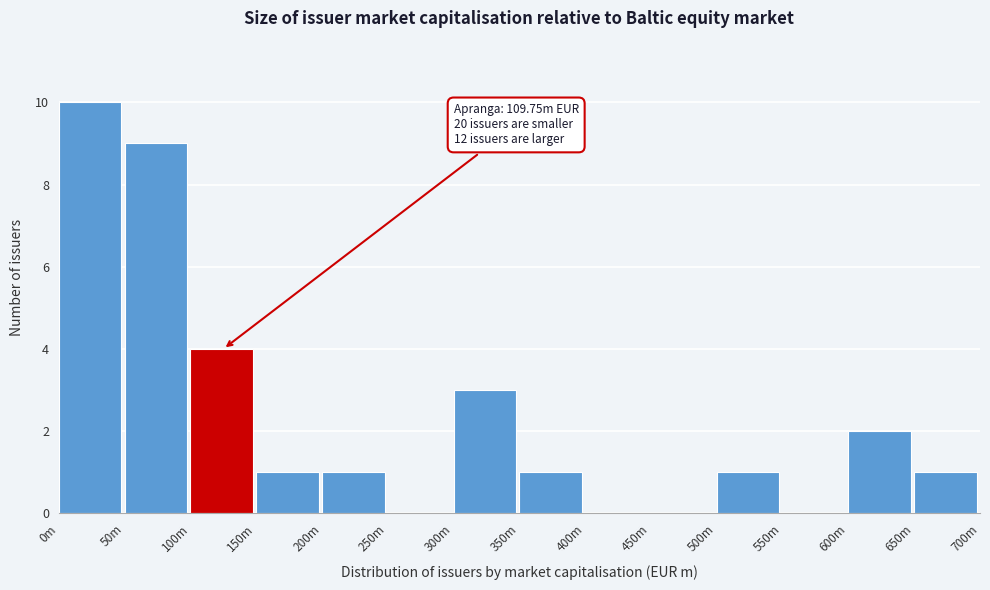

Reading left to right, transcribe all the data shown in this chart.

0m=10	50m=9	100m=4	150m=1	200m=1	250m=0	300m=3	350m=1	400m=0	450m=0	500m=1	550m=0	600m=2	650m=1